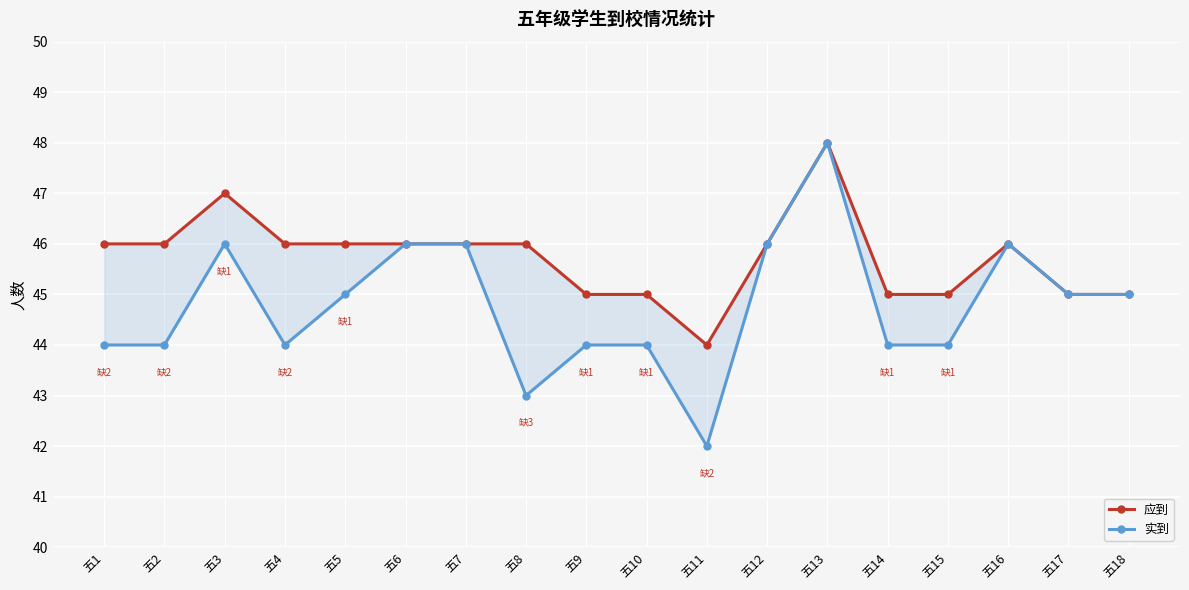

True or false: 应到 has a value of 46 at 五2.

True